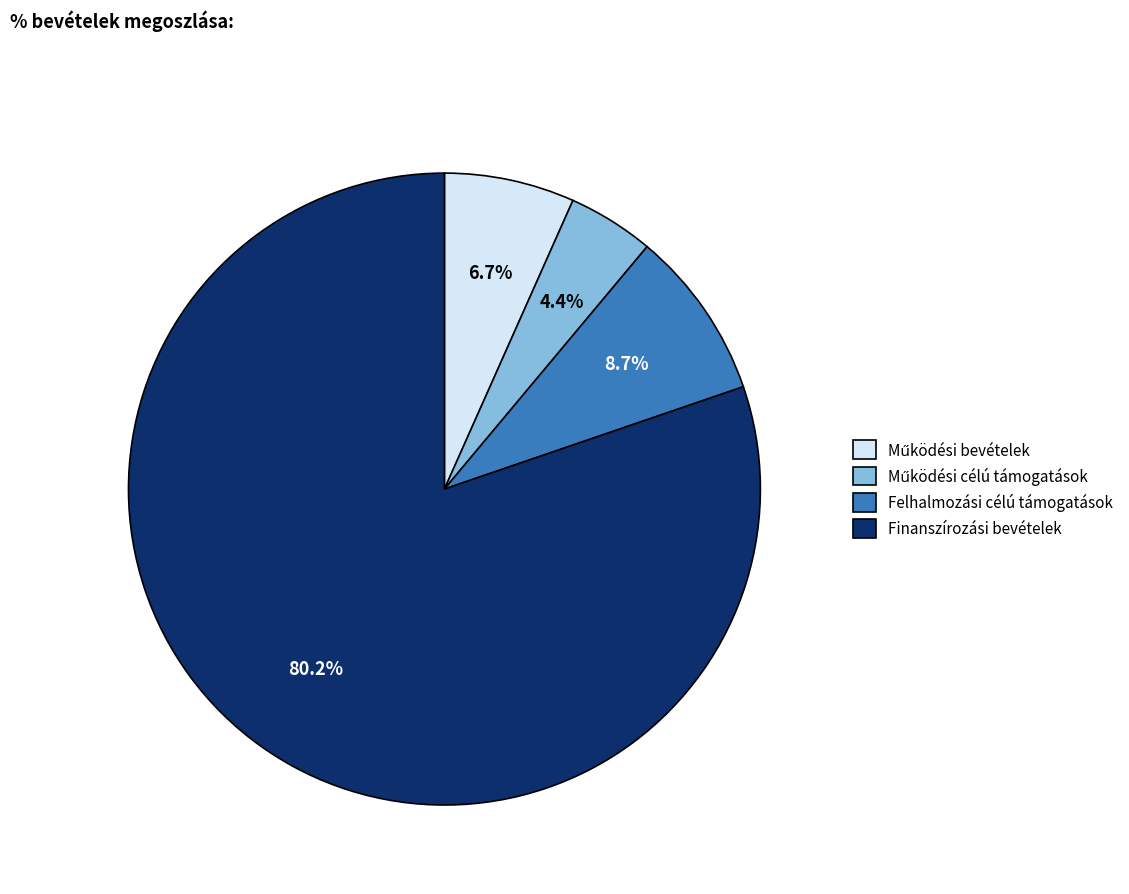

How many segments does this pie chart have?

4